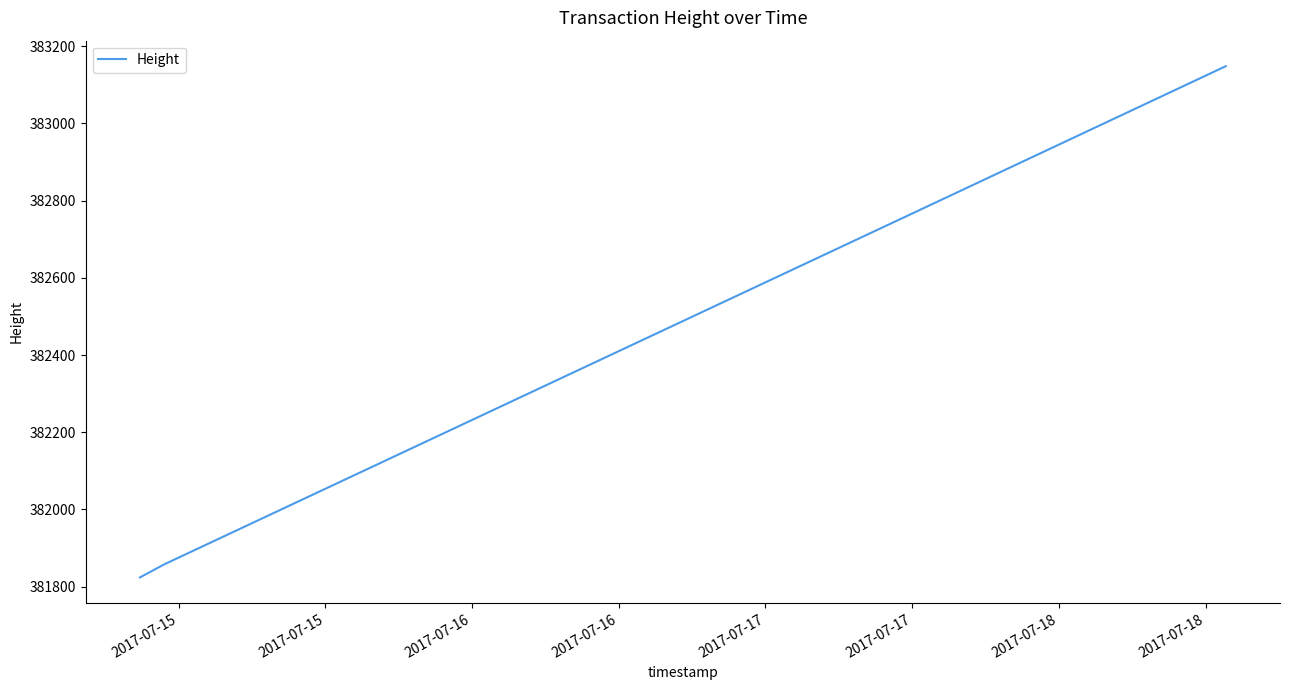

What is the sum of all values?

1529593